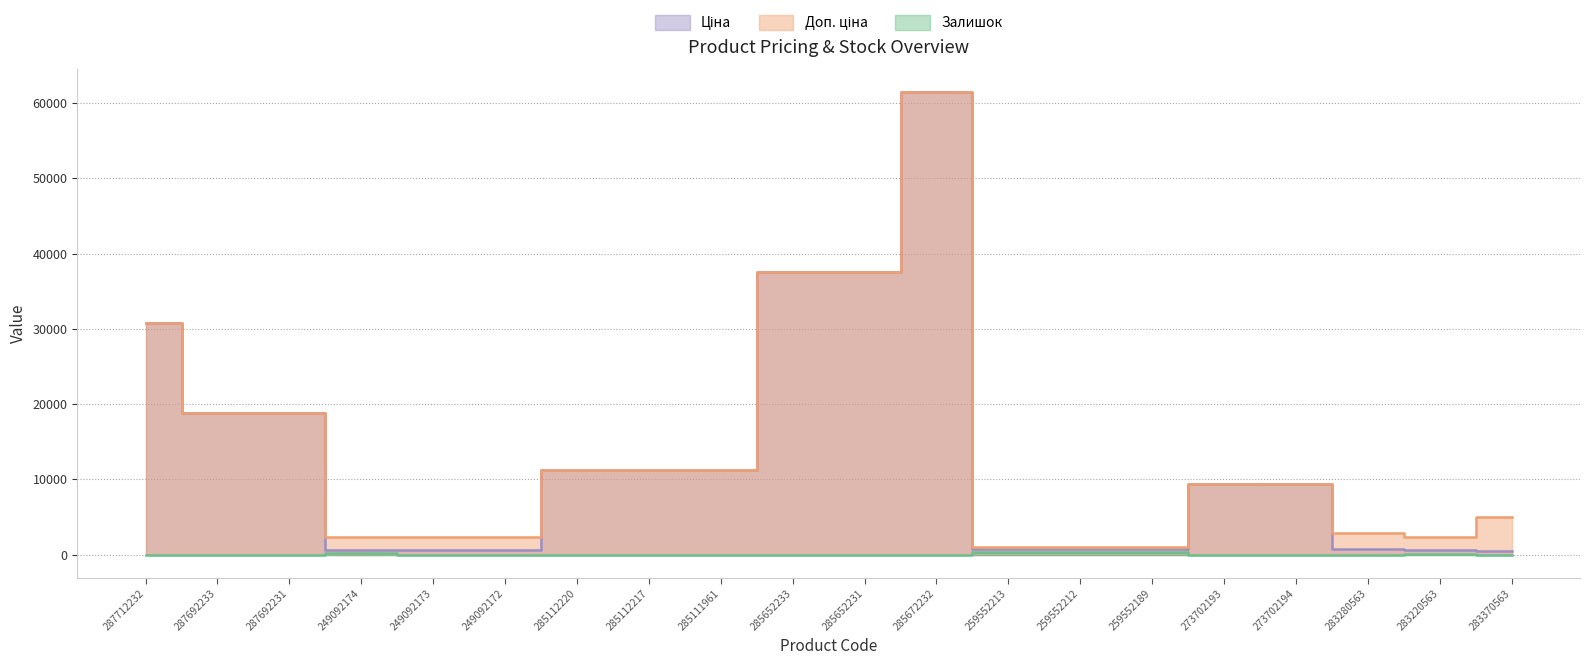

In Ціна, how many points are higher than both neighbors (excluding endpoints)?

1